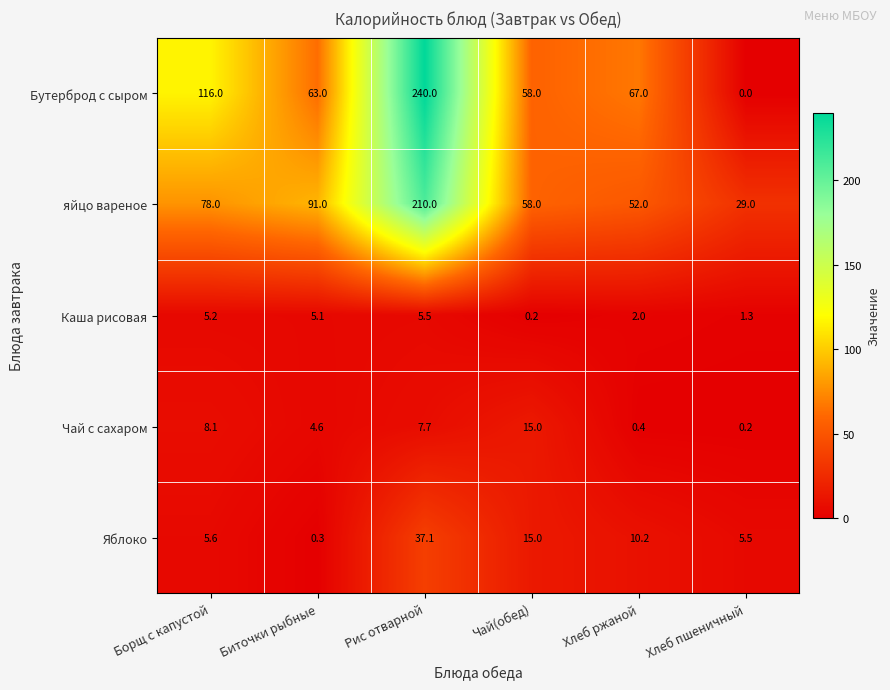

Is it true that яйцо вареное equals 210.0 at Рис отварной?

True